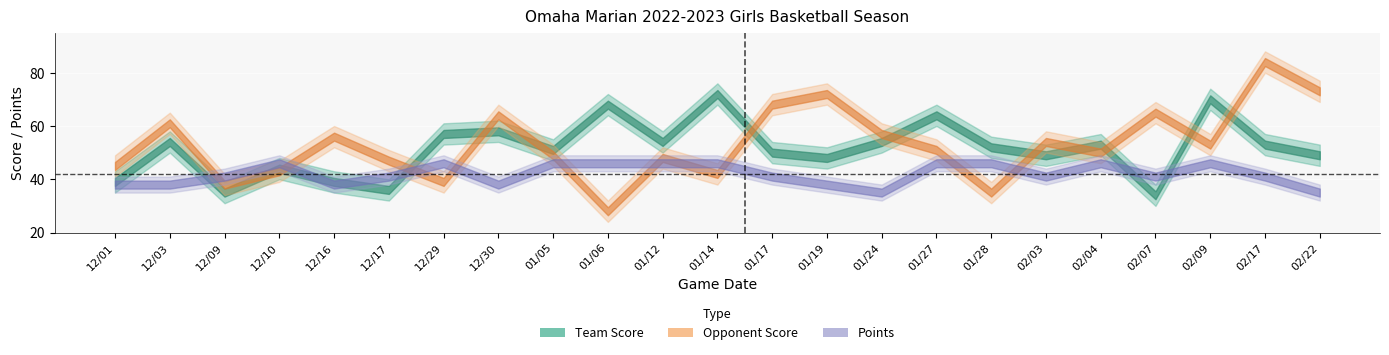

What is the sum of all Team Score values?

1183